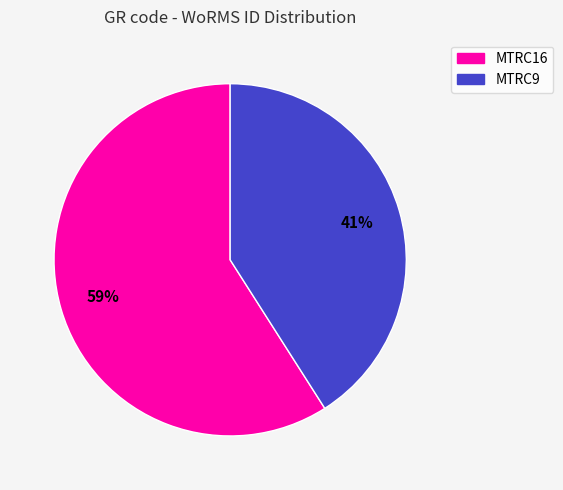

Count the number of slices in the pie.

2